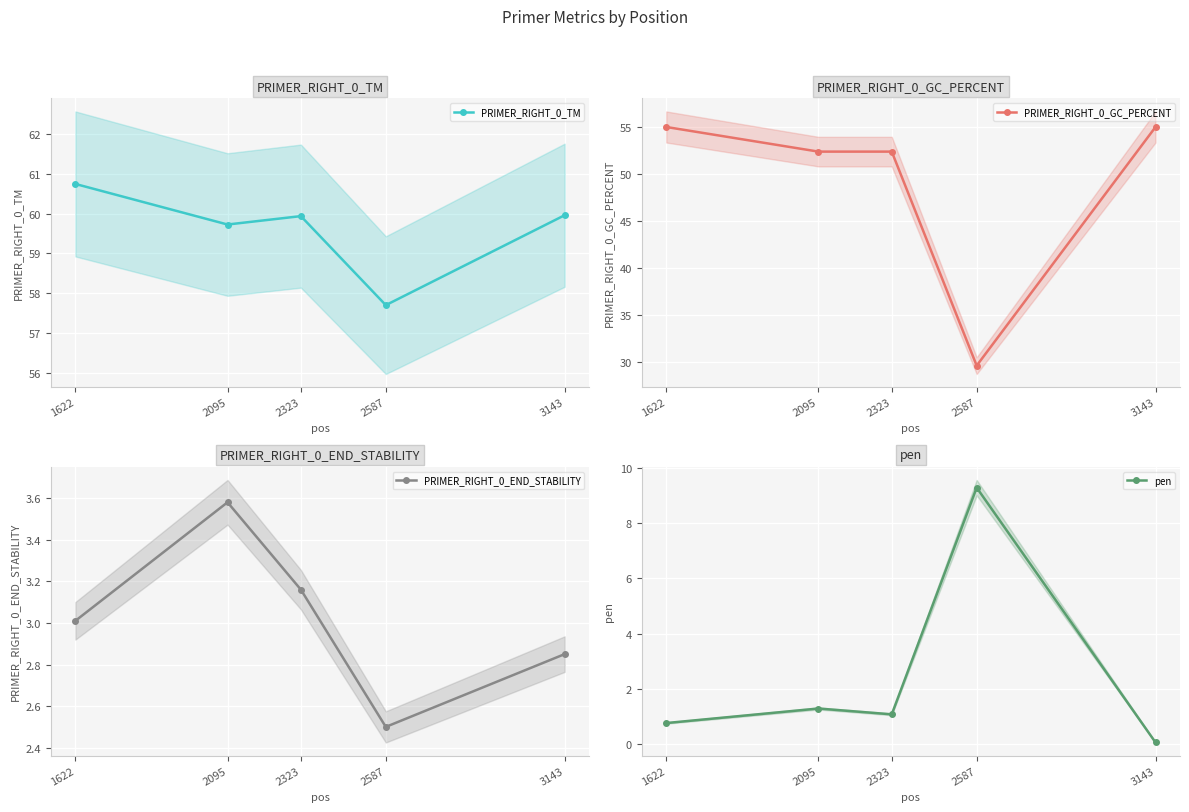

How many values in the pen series exceed 1?

3